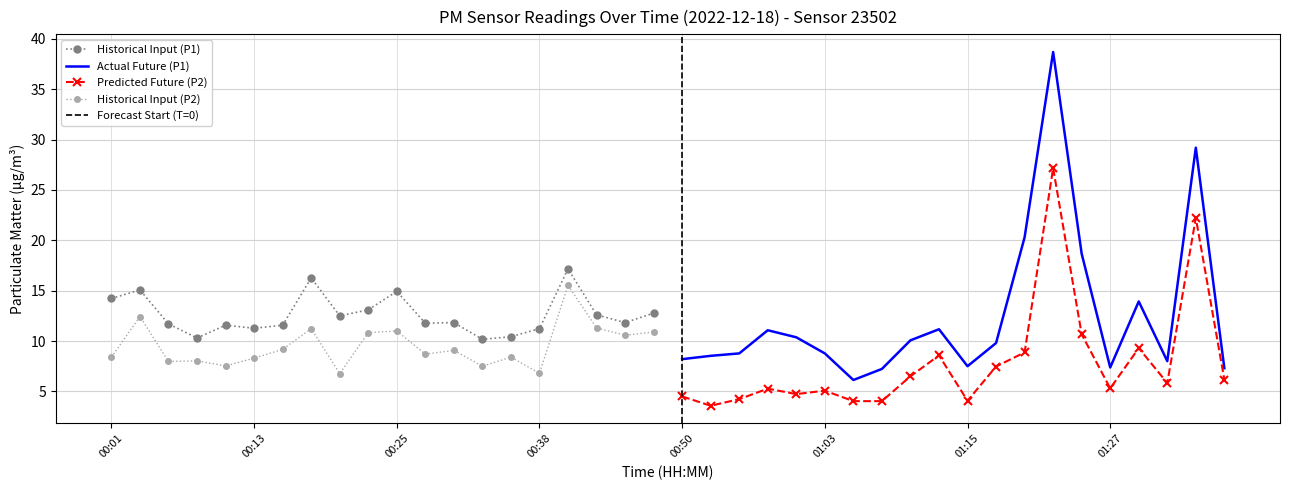

In P1, how many points are higher than both neighbors (excluding endpoints)?

12